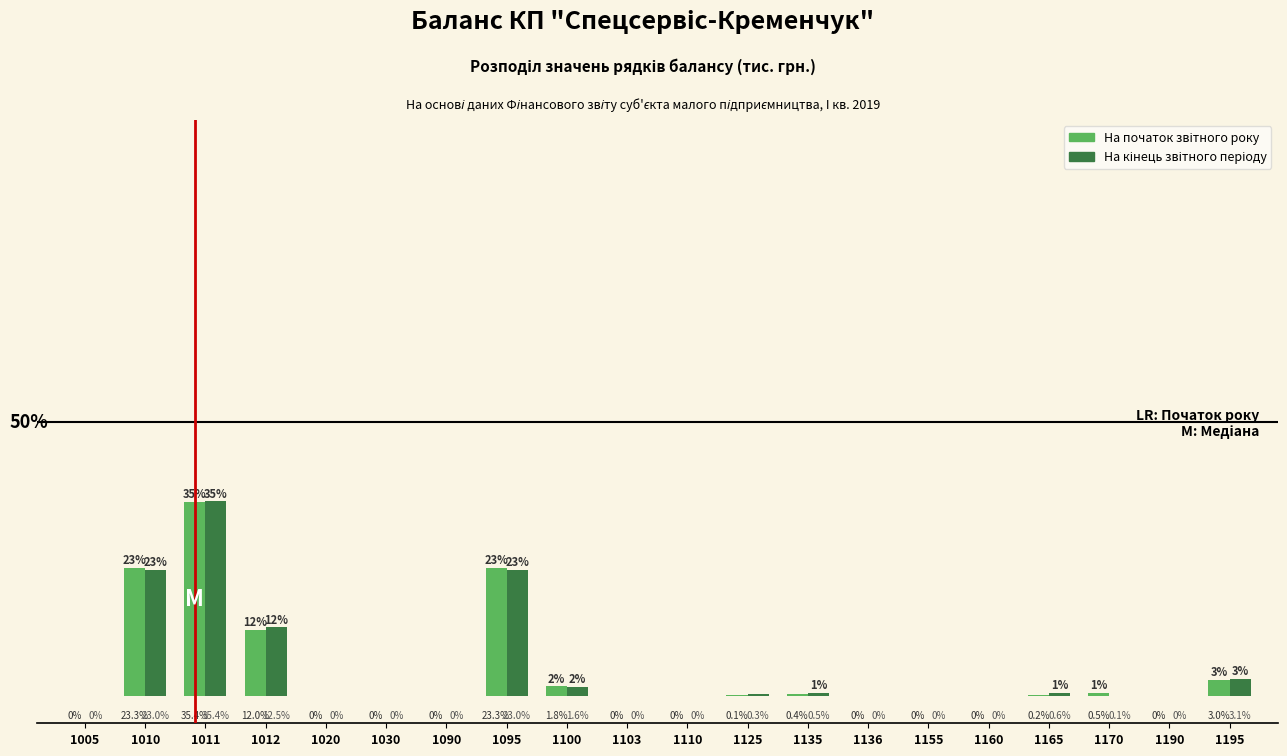

Are the bars horizontal?

No